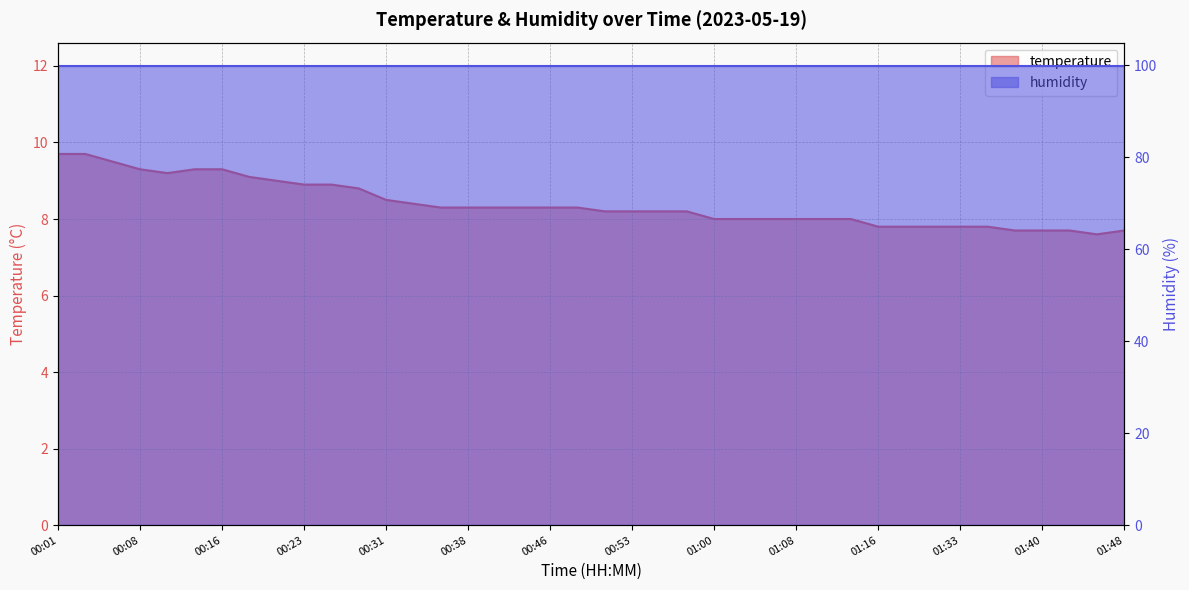

What is the ratio of the value at 01:16 to the value at 00:38?

0.9